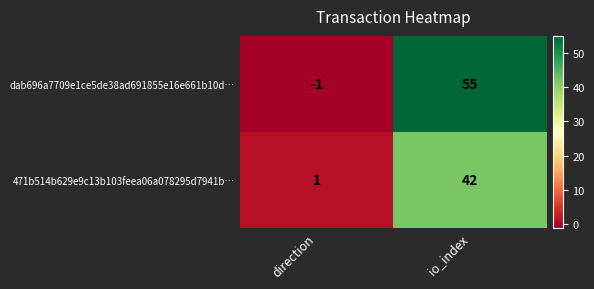

How many data points does each series have?

2